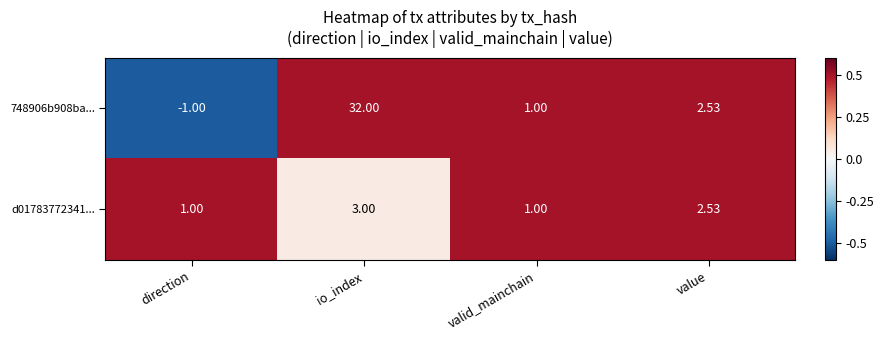

Rank the categories by 748906b908ba... value from highest to lowest.

io_index, value, valid_mainchain, direction